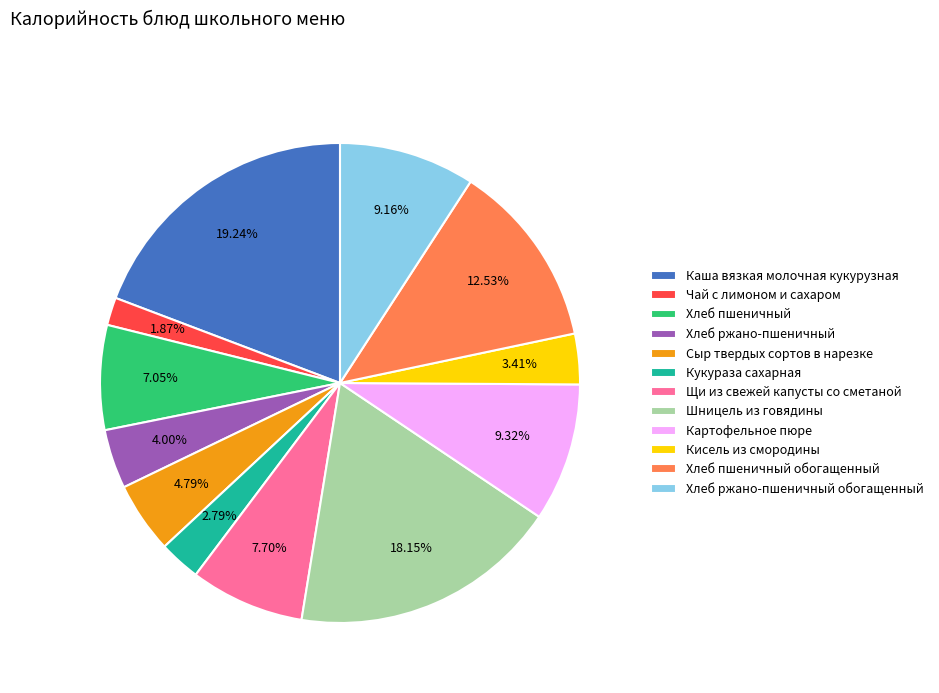

What is the ratio of the value at Картофельное пюре to the value at Хлеб пшеничный?

1.3